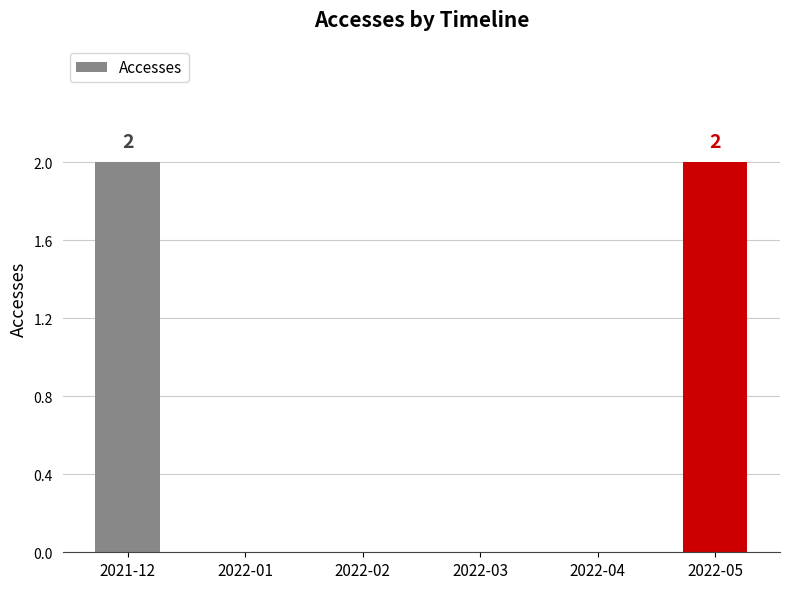

True or false: the data shows -1 at 2022-04.

False